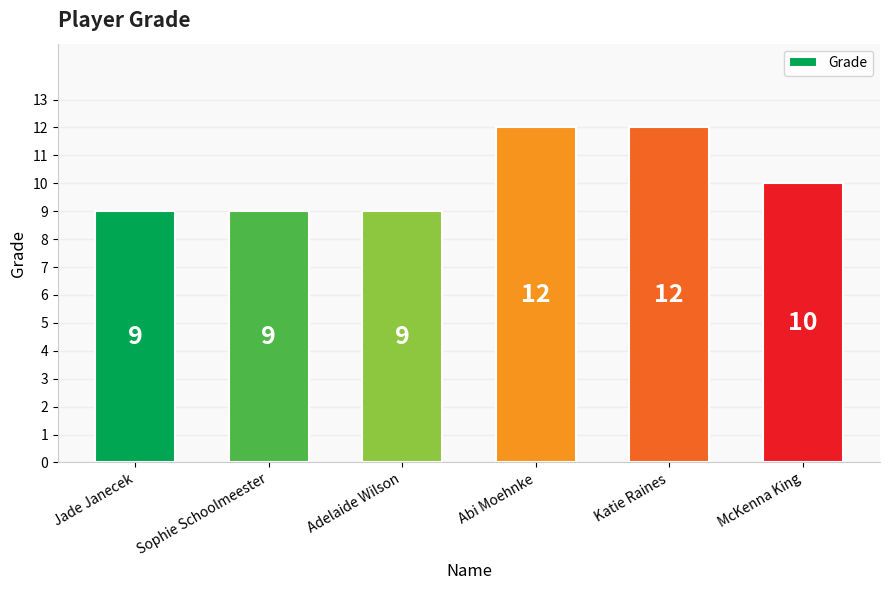

Reading left to right, what are all the values shown in this chart?

Jade Janecek=9	Sophie Schoolmeester=9	Adelaide Wilson=9	Abi Moehnke=12	Katie Raines=12	McKenna King=10